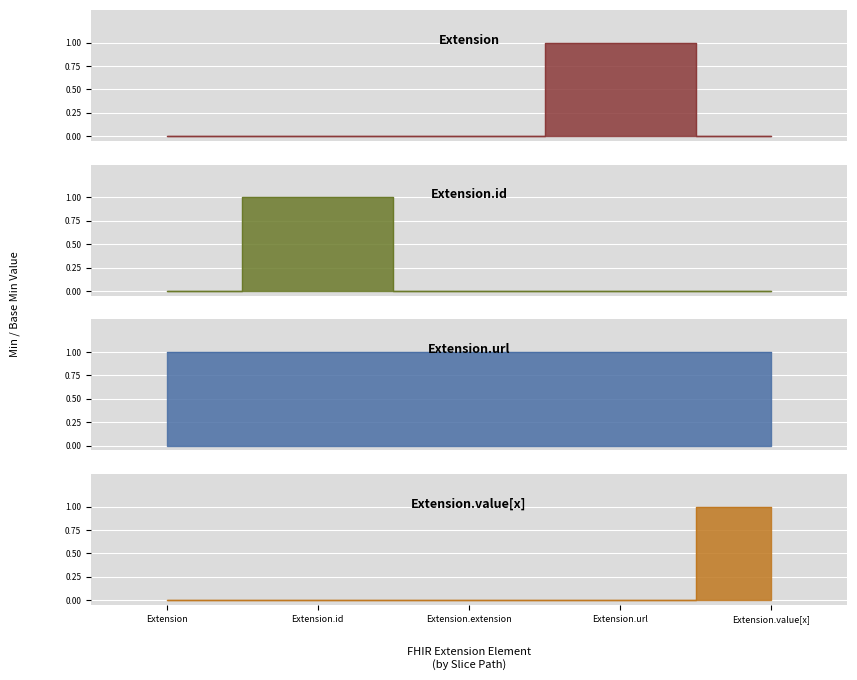

True or false: Extension.id and Extension.extension cross at least once.

False